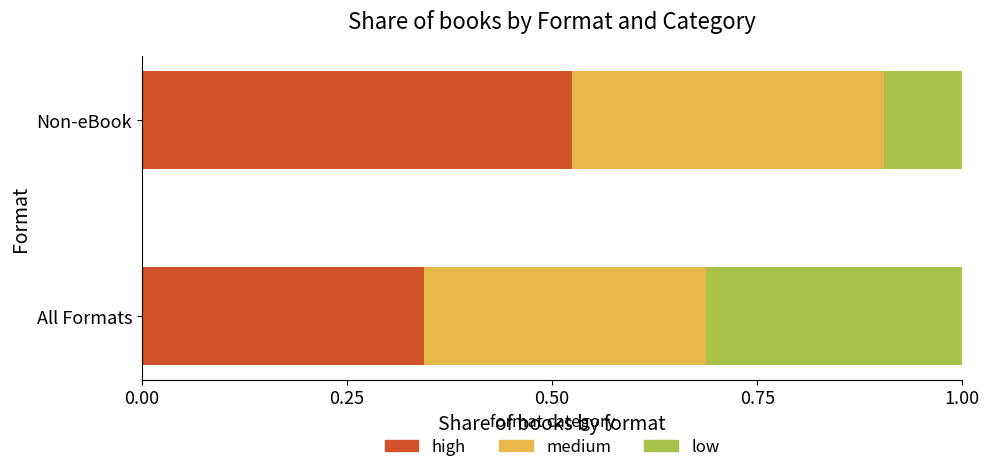

What is the total value across all series at Non-eBook?

1.0